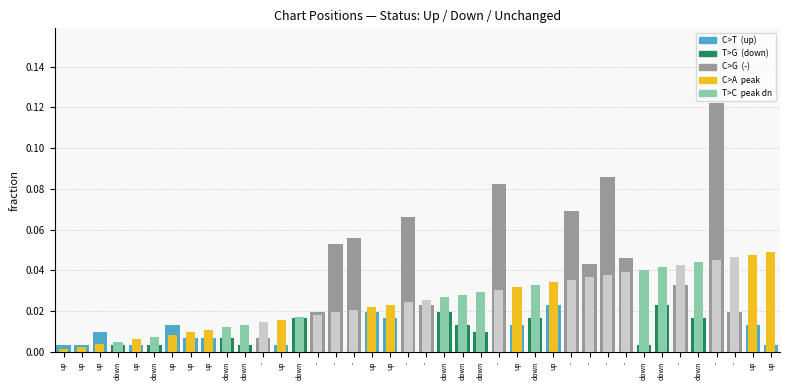

What is the sum of all Peak Position (fraction) values?

1.0